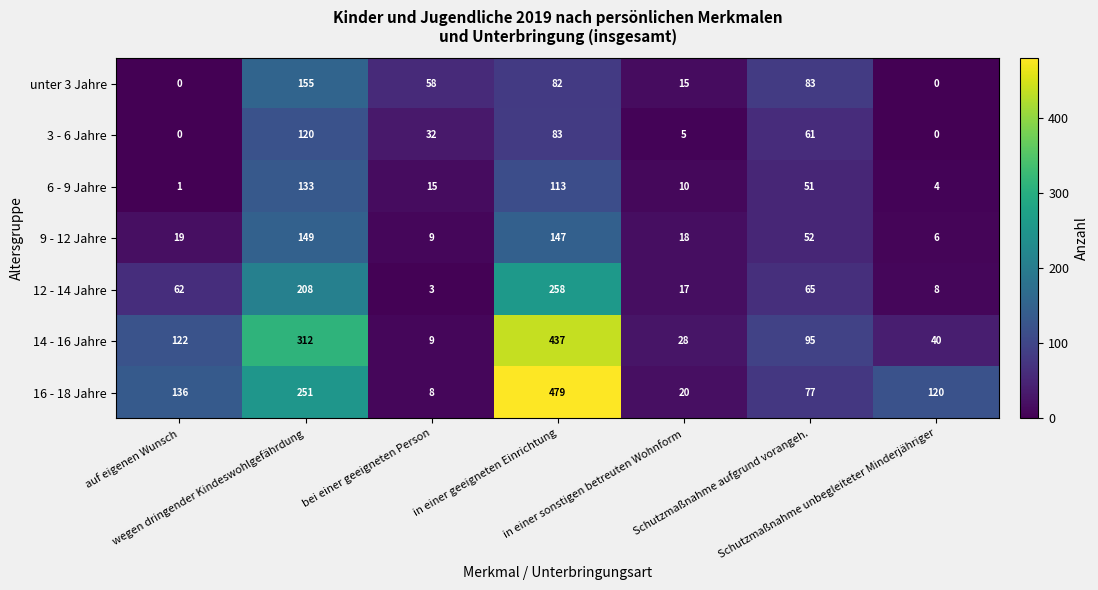

Which series has the largest total across all categories?

16 - 18 Jahre